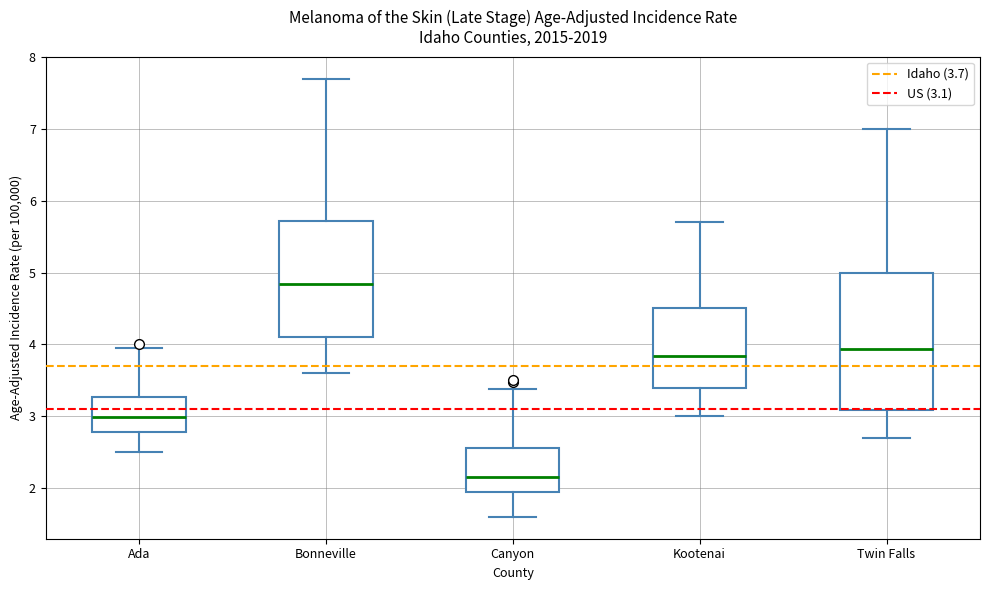

Reading left to right, transcribe this box plot: for each box, give where its median line is, the range the box spans, and where its two whiskers end, as read against the y-axis. The values are not printed on the chart, so give them approximately, as read against the axis.

Ada: median 3.0, box 2.8 to 3.3, whiskers 2.5 to 4.0
Bonneville: median 4.8, box 4.1 to 5.7, whiskers 3.6 to 7.7
Canyon: median 2.2, box 1.9 to 2.6, whiskers 1.6 to 3.4
Kootenai: median 3.8, box 3.4 to 4.5, whiskers 3.0 to 5.7
Twin Falls: median 3.9, box 3.1 to 5.0, whiskers 2.7 to 7.0